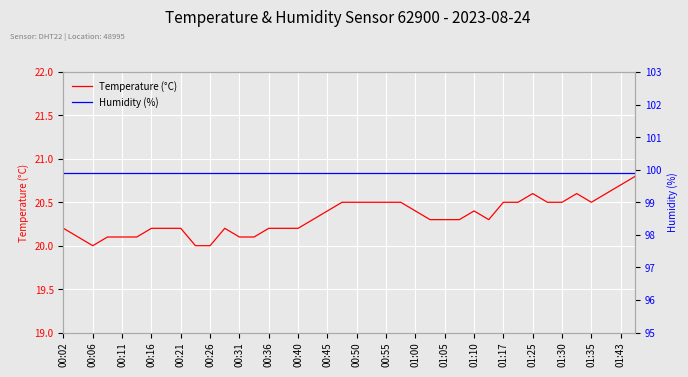

True or false: Humidity (%) and Temperature (°C) intersect in this chart.

False